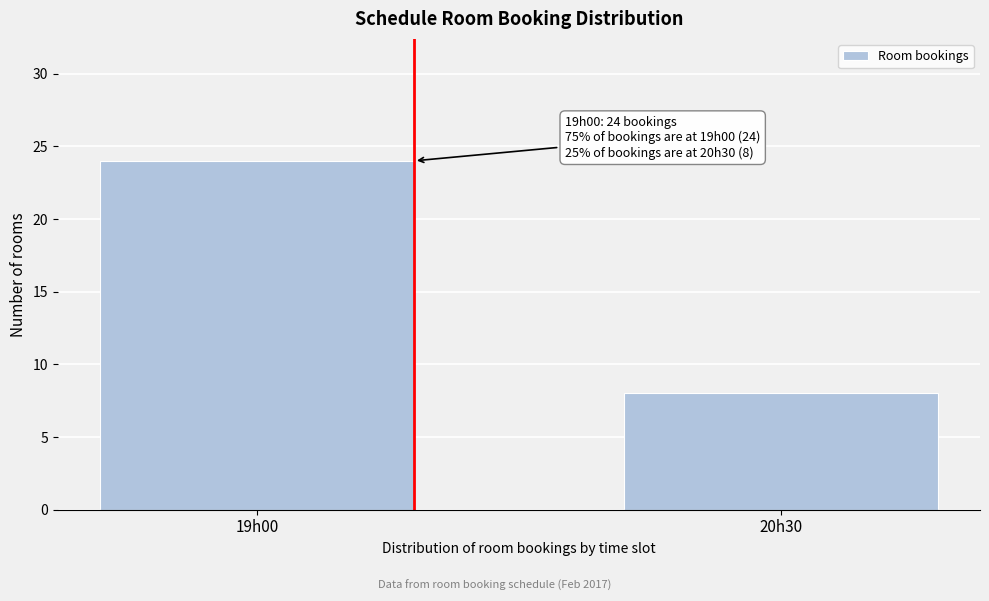

Reading left to right, transcribe all the data shown in this chart.

19h00=24	20h30=8